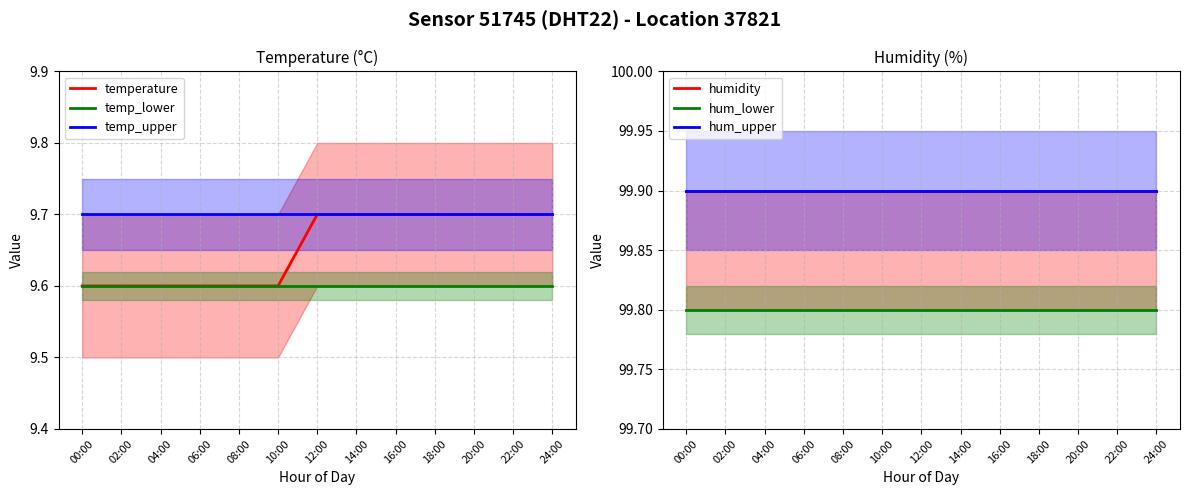

How many categories are shown in the chart?

13